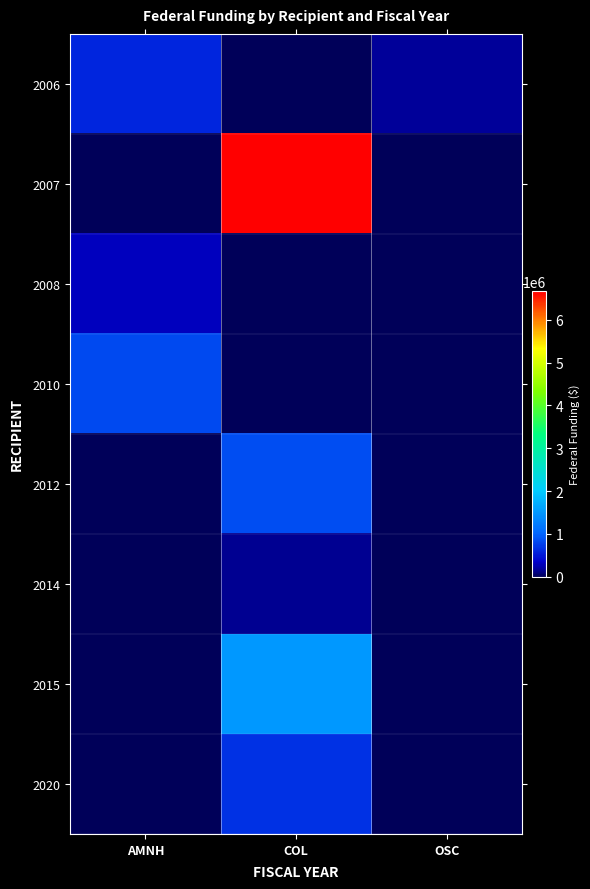

At which category is the sum across all series the highest?

COL